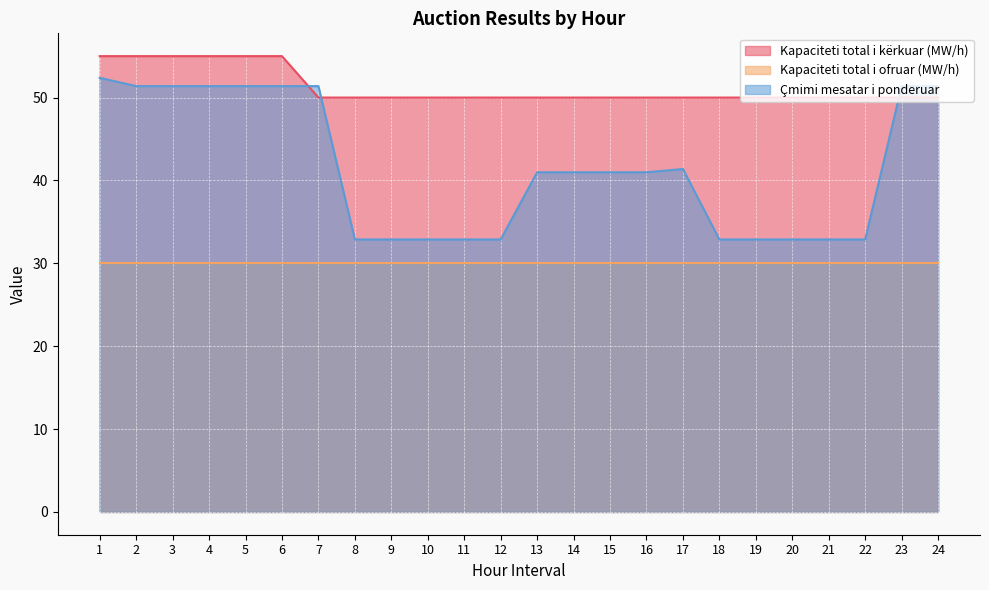

How many lines are shown in the chart?

3